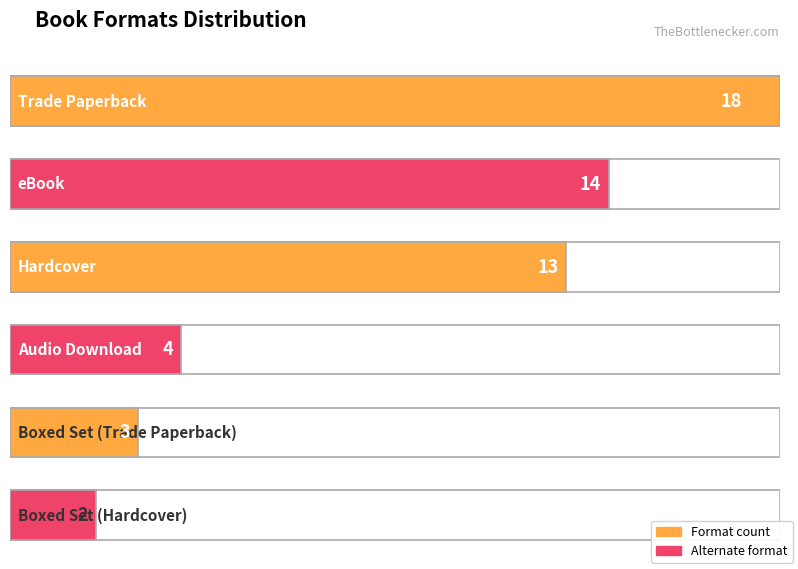

Reading left to right, transcribe all the data shown in this chart.

18	14	13	4	3	2